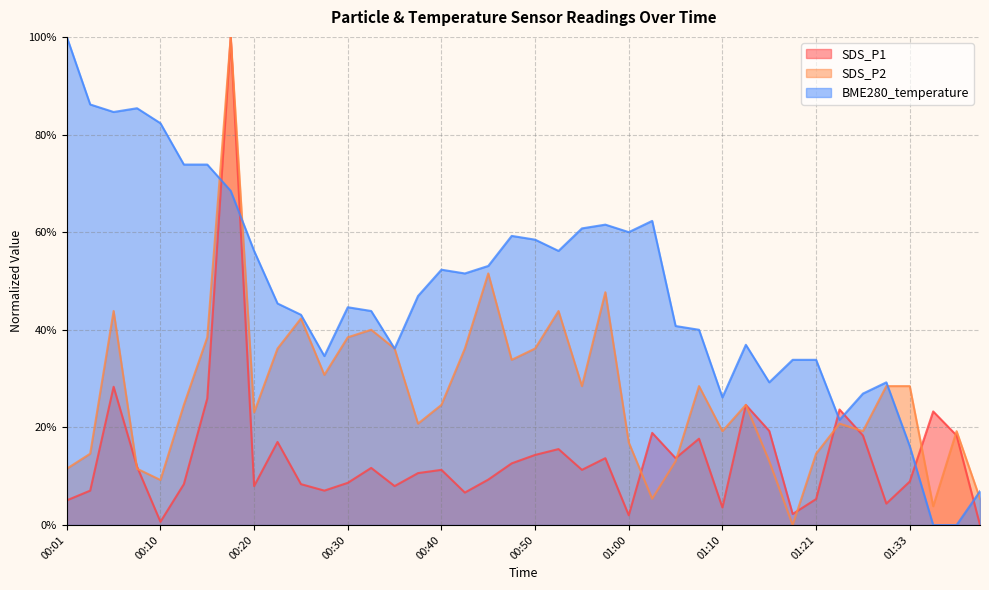

Reading left to right, what are all the values shown in this chart?

SDS_P1: 00:01=5.1	00:03=7.0	00:06=28.3	00:08=12.0	00:10=0.7	00:13=8.4	00:15=25.9	00:18=100.0	00:20=8.0	00:23=17.0	00:25=8.4	00:28=7.0	00:30=8.6	00:32=11.7	00:35=8.0	00:37=10.6	00:40=11.3	00:42=6.6	00:45=9.3	00:47=12.6	00:50=14.4	00:52=15.6	00:55=11.3	00:58=13.7	01:00=2.0	01:03=18.9	01:06=13.7	01:08=17.7	01:10=3.6	01:13=24.6	01:16=19.3	01:18=2.3	01:21=5.3	01:24=23.7	01:28=18.4	01:30=4.4	01:33=8.9	01:35=23.3	01:38=18.4	01:41=0.0
SDS_P2: 00:01=11.5	00:03=14.6	00:06=43.8	00:08=11.5	00:10=9.2	00:13=24.6	00:15=38.5	00:18=100.0	00:20=23.1	00:23=36.2	00:25=42.3	00:28=30.8	00:30=38.5	00:32=40.0	00:35=36.2	00:37=20.8	00:40=24.6	00:42=36.2	00:45=51.5	00:47=33.8	00:50=36.2	00:52=43.8	00:55=28.5	00:58=47.7	01:00=16.9	01:03=5.4	01:06=13.1	01:08=28.5	01:10=19.2	01:13=24.6	01:16=13.1	01:18=0.0	01:21=14.6	01:24=20.8	01:28=19.2	01:30=28.5	01:33=28.5	01:35=3.8	01:38=19.2	01:41=5.4
BME280_temperature: 00:01=100.0	00:03=86.2	00:06=84.6	00:08=85.4	00:10=82.3	00:13=73.8	00:15=73.8	00:18=68.5	00:20=56.2	00:23=45.4	00:25=43.1	00:28=34.6	00:30=44.6	00:32=43.8	00:35=36.2	00:37=46.9	00:40=52.3	00:42=51.5	00:45=53.1	00:47=59.2	00:50=58.5	00:52=56.2	00:55=60.8	00:58=61.5	01:00=60.0	01:03=62.3	01:06=40.8	01:08=40.0	01:10=26.2	01:13=36.9	01:16=29.2	01:18=33.8	01:21=33.8	01:24=21.5	01:28=26.9	01:30=29.2	01:33=16.2	01:35=0.0	01:38=0.0	01:41=6.9